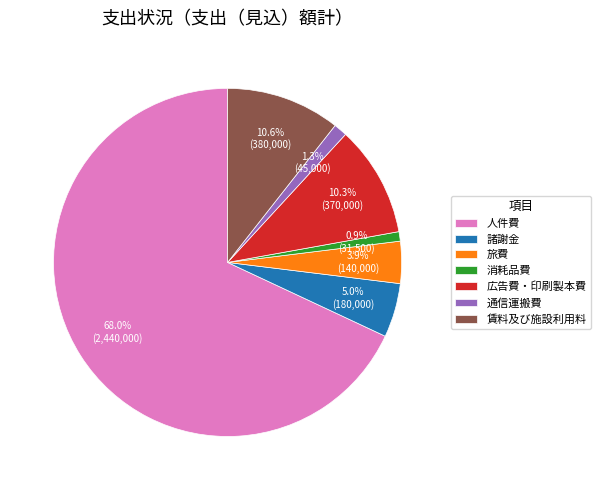

What is the ratio of the value at 人件費 to the value at 賃料及び施設利用料?

6.4